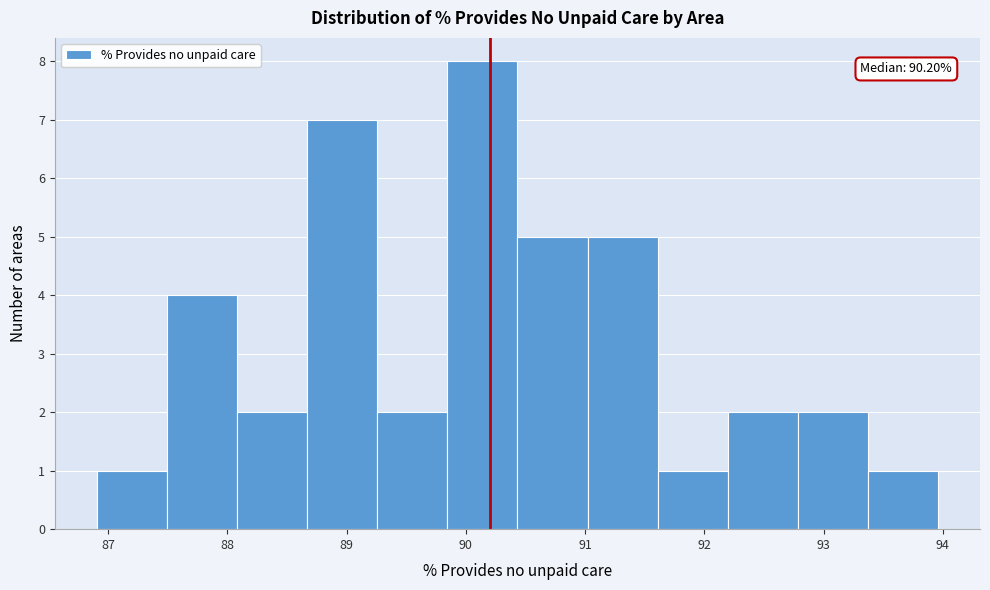

Which range on the x-axis has the tallest bar?

89.8 to 90.4